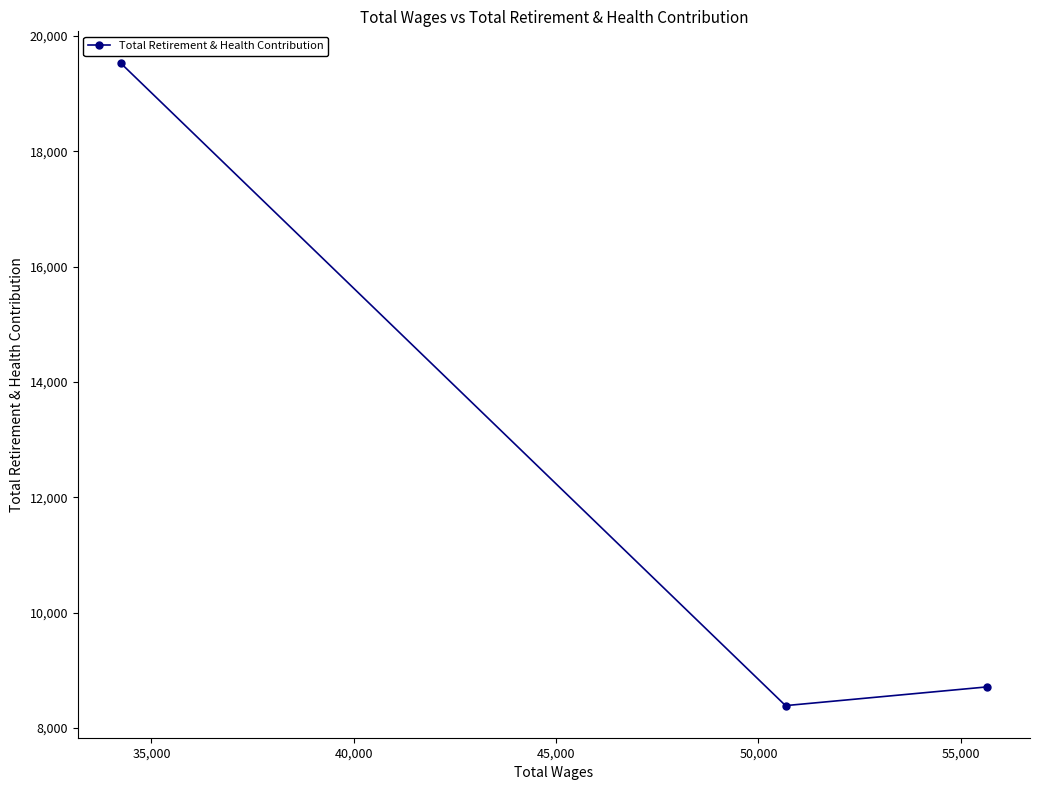

Reading left to right, list all the values displayed in this chart.

19524	8390	8714